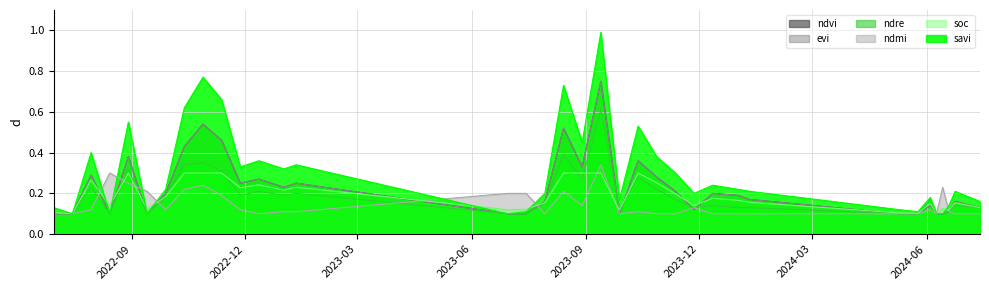

How many lines are shown in the chart?

6